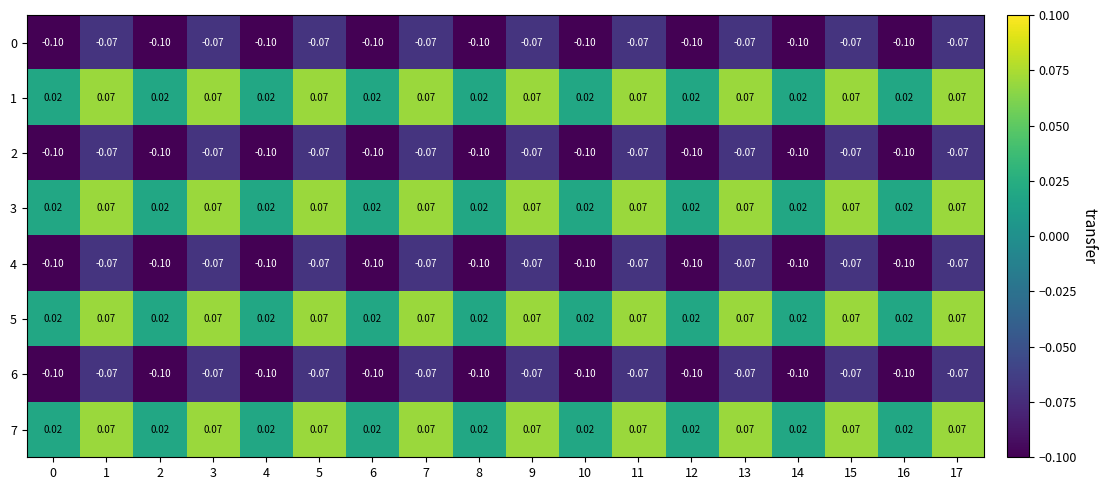

How many distinct data groups are displayed?

8